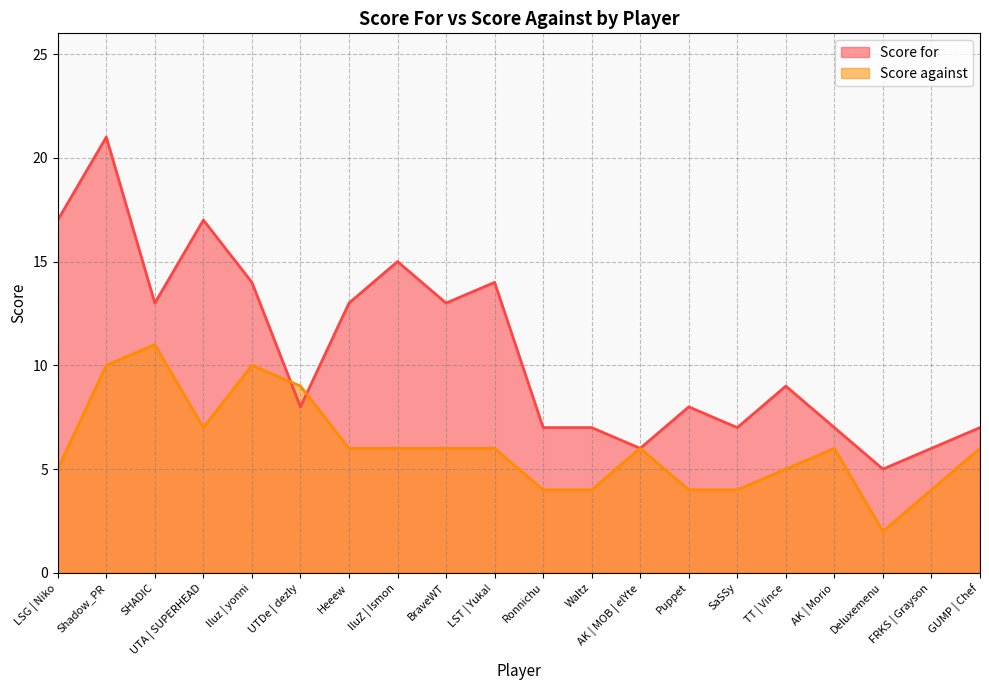

What is the total value across all series at LSG | Niko?

22